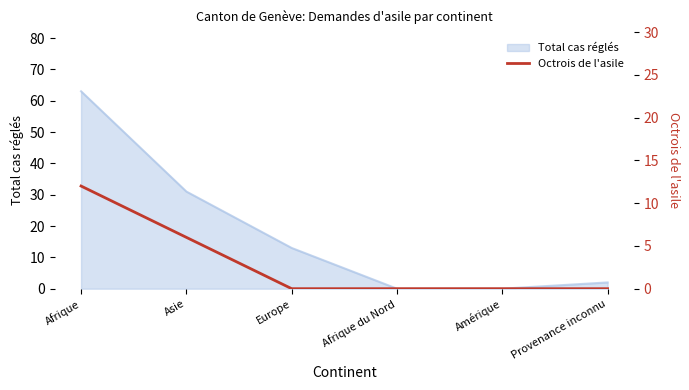

Which label corresponds to the smallest value in the chart?

Europe